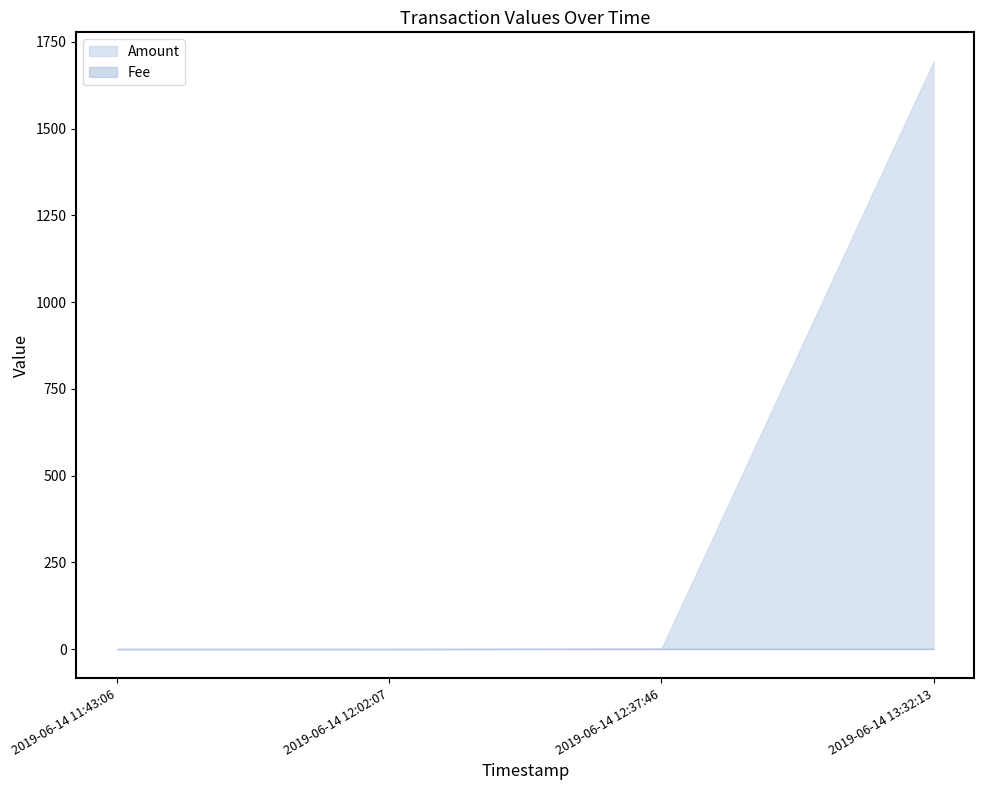

Which series has the largest total across all categories?

Amount